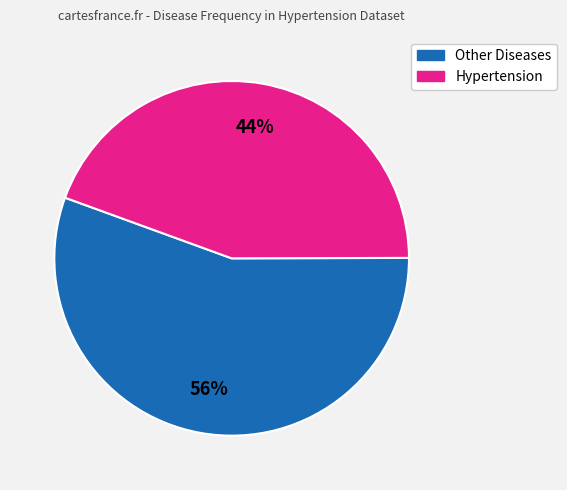

To the nearest percent, what percentage of the pie is Other Diseases?

56%